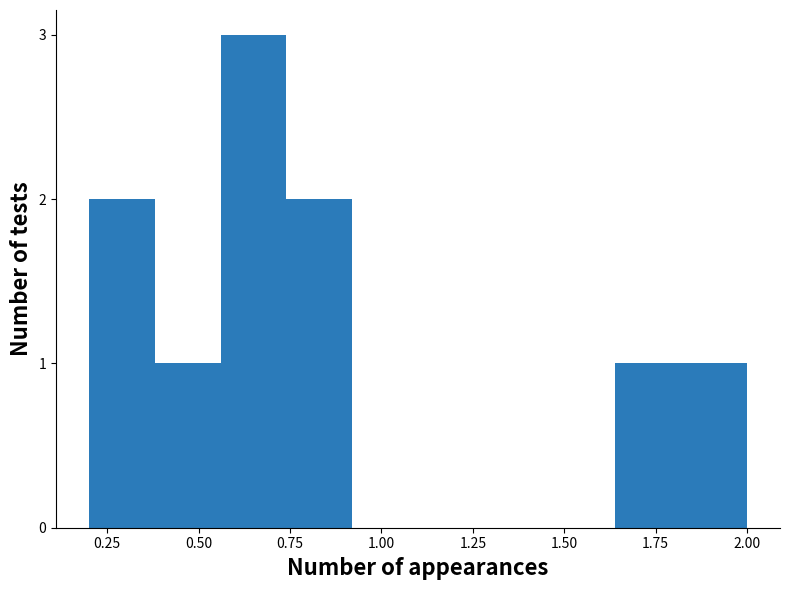

Around what value on the x-axis is the tallest bar? Give the approximate position of its centre, as read against the axis.

0.65